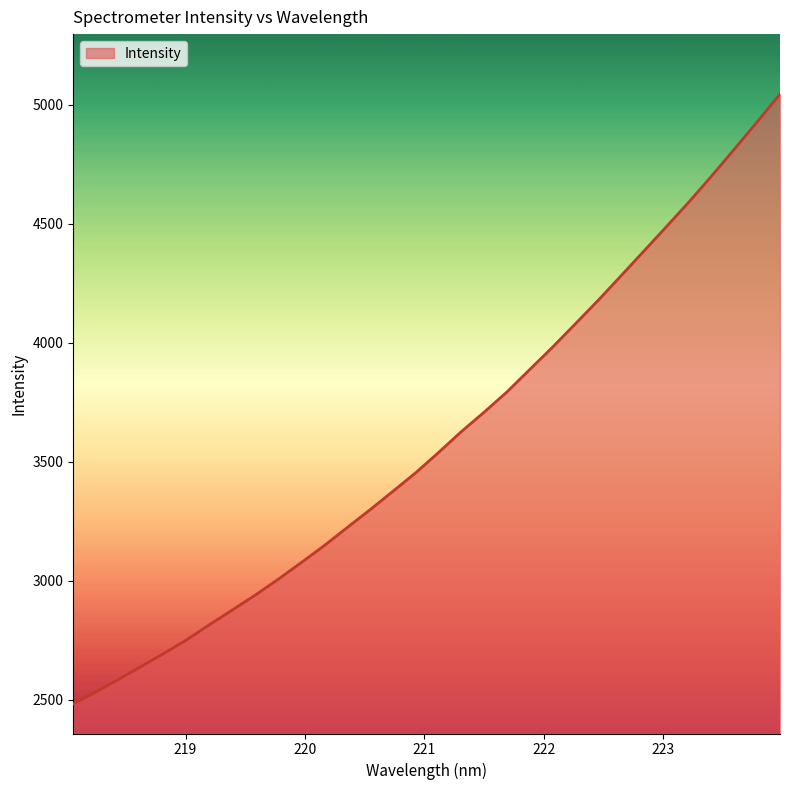

What is the difference between the maximum and minimum values?

2561.9